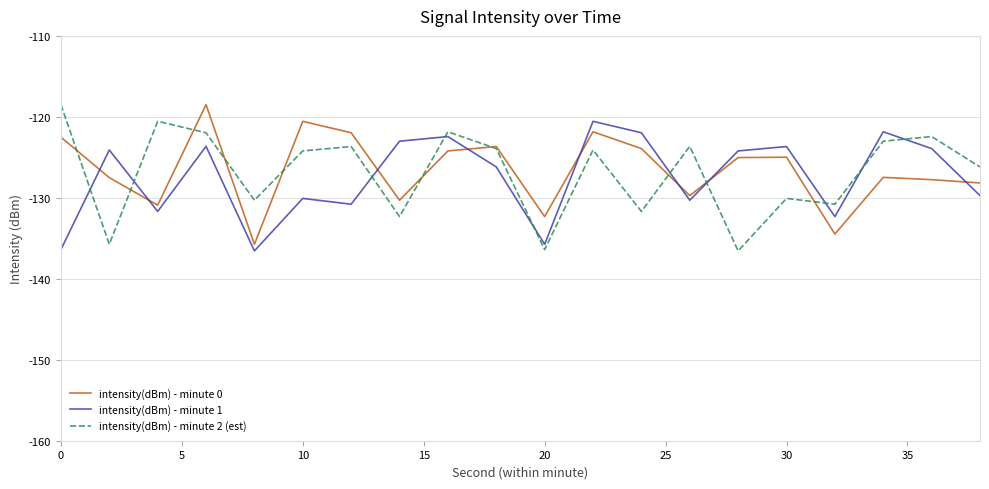

What are all the series names shown in the legend?

intensity(dBm) - minute 0, intensity(dBm) - minute 1, intensity(dBm) - minute 2 (est)